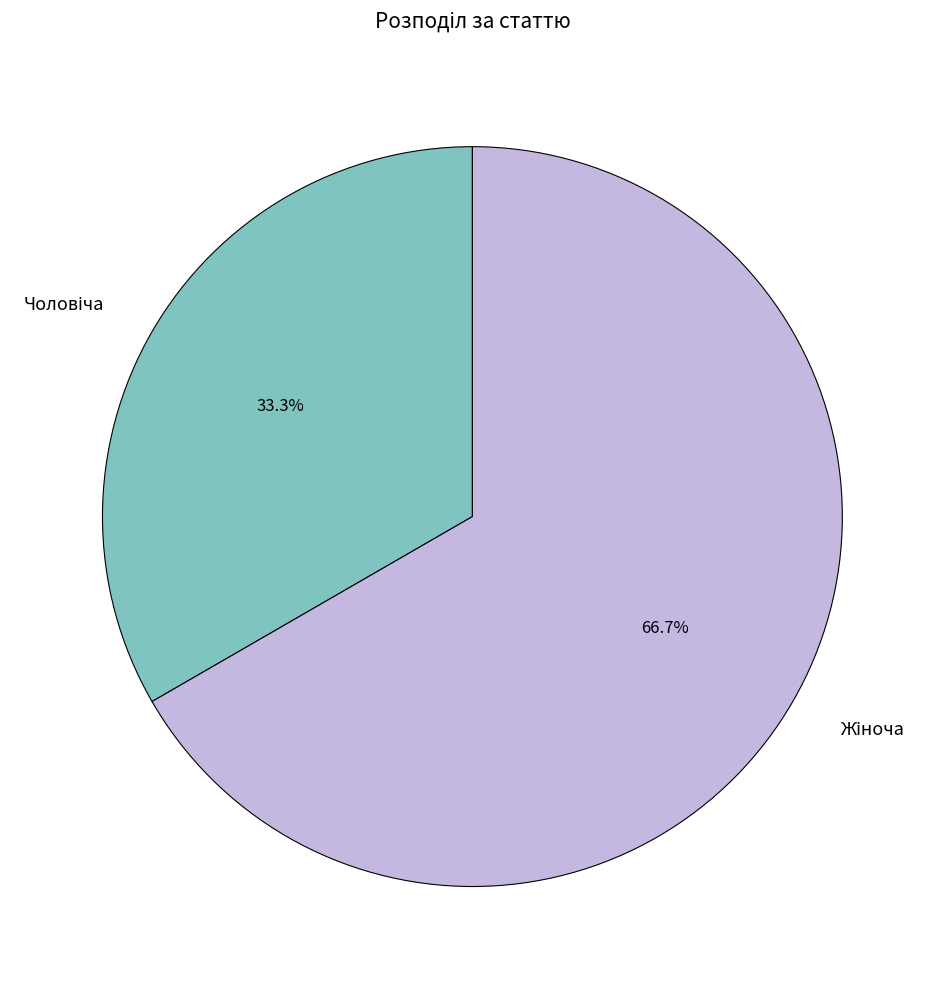

Is there any slice that represents more than half of the pie?

Yes